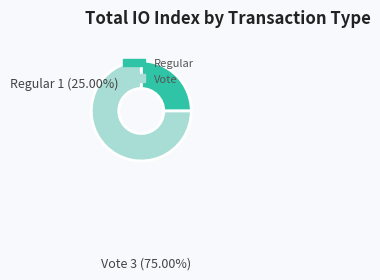

Is the sum of Vote and Regular greater than half?

Yes